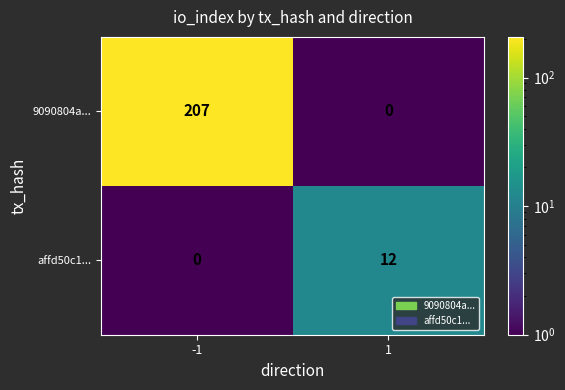

Which series has the largest range (max minus min)?

9090804a...